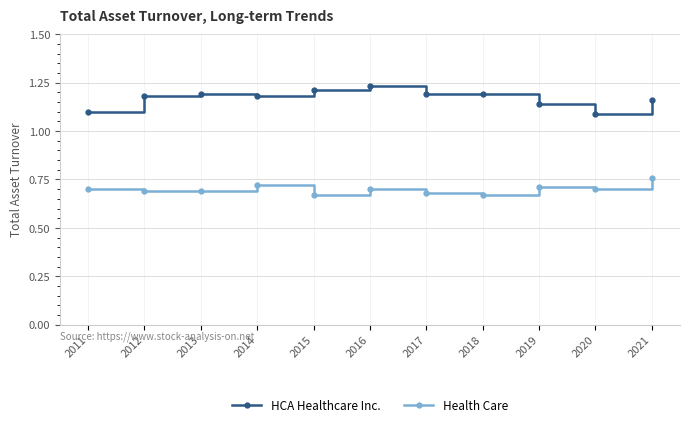

What is the sum of the Health Care values at 2019 and 2015?

1.4